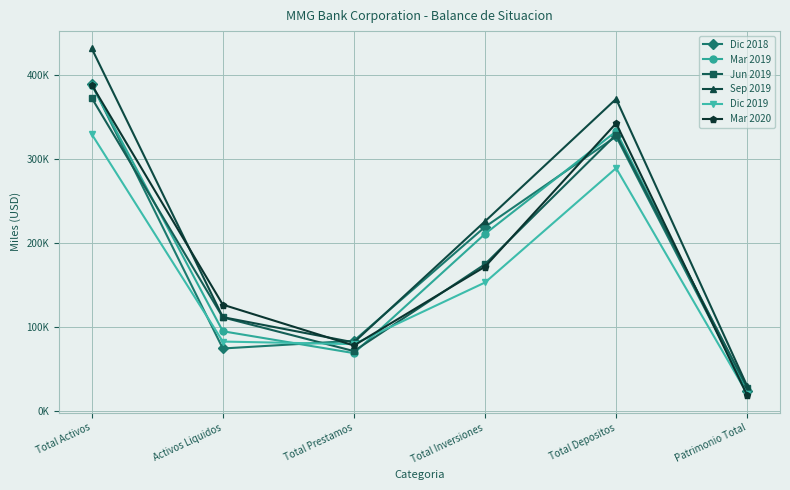

Is the value of Mar 2020 at Total Activos greater than the value of Jun 2019 at Patrimonio Total?

Yes